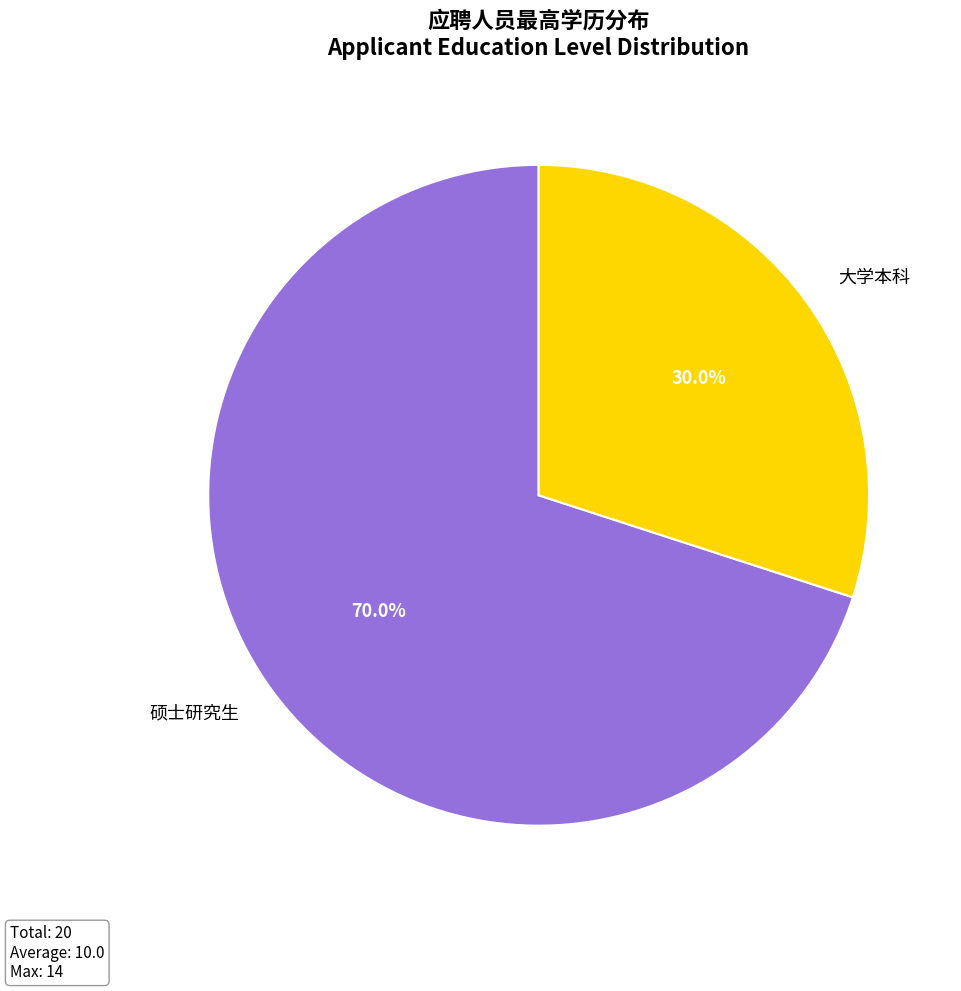

Is there a majority slice in this chart?

Yes